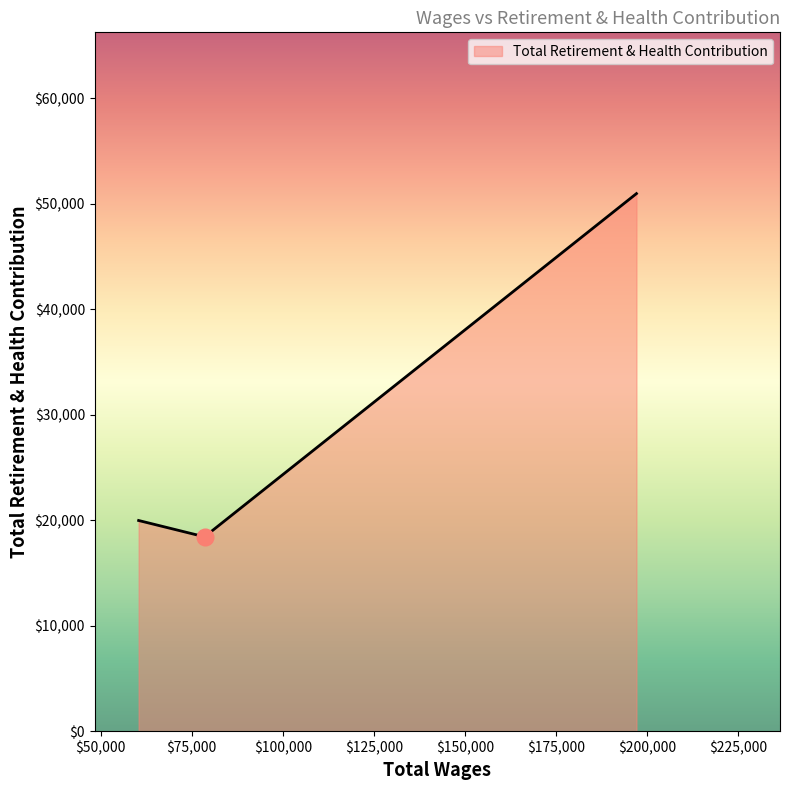

What is the minimum value shown in the chart?

18423